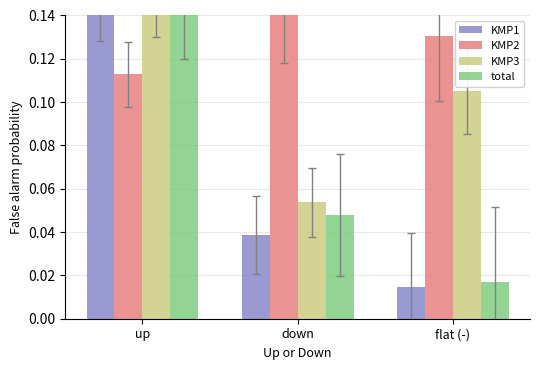

Count the KMP3 values in the range 0 to 1.

3